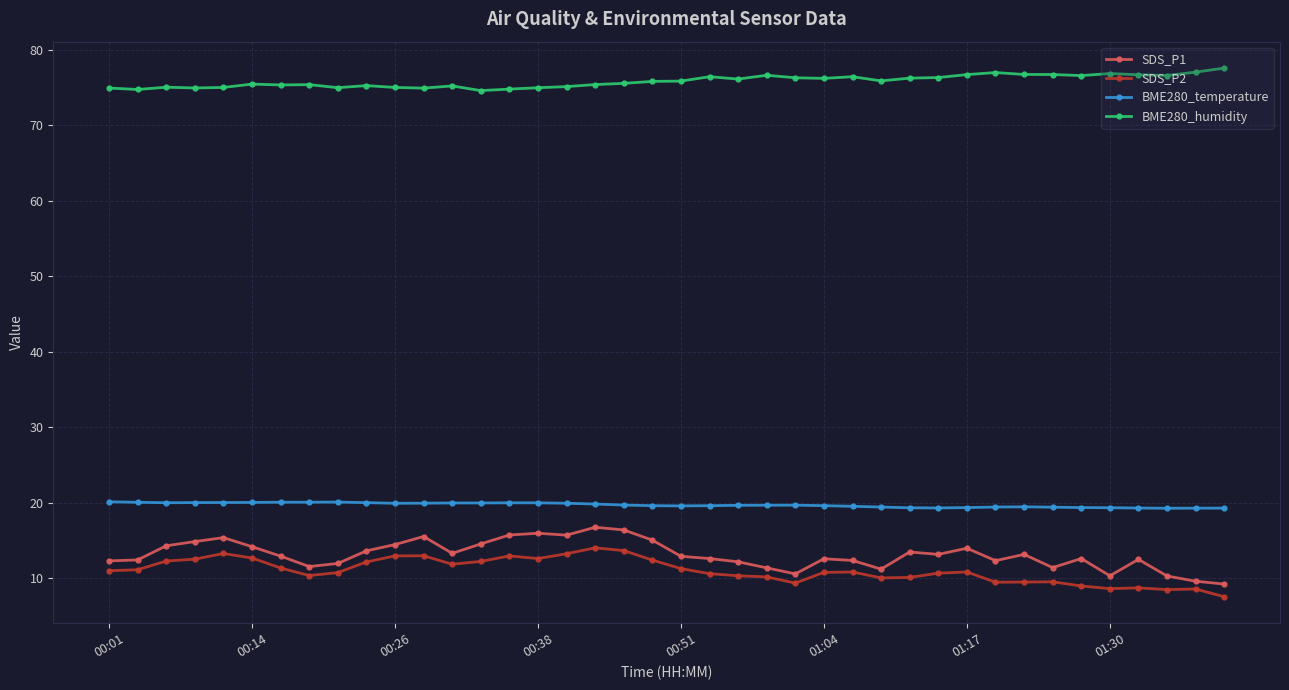

What is the average value of the SDS_P1 series?

13.1